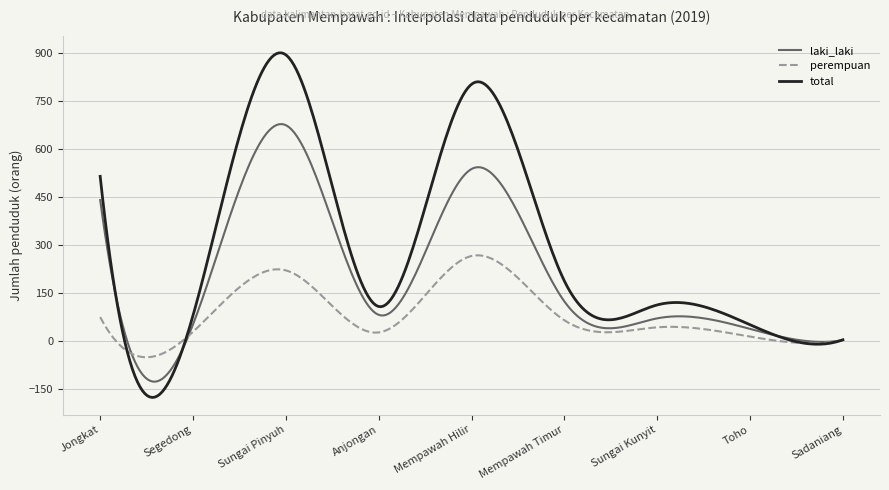

True or false: laki_laki and perempuan cross at least once.

True